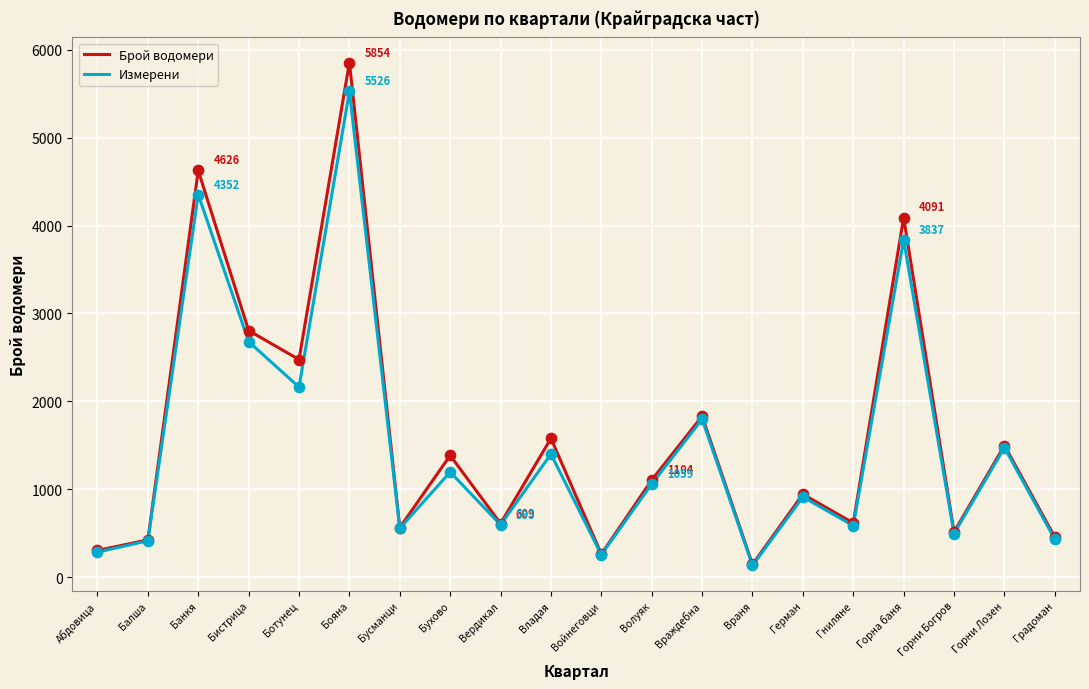

Which series has the largest total across all categories?

Брой водомери